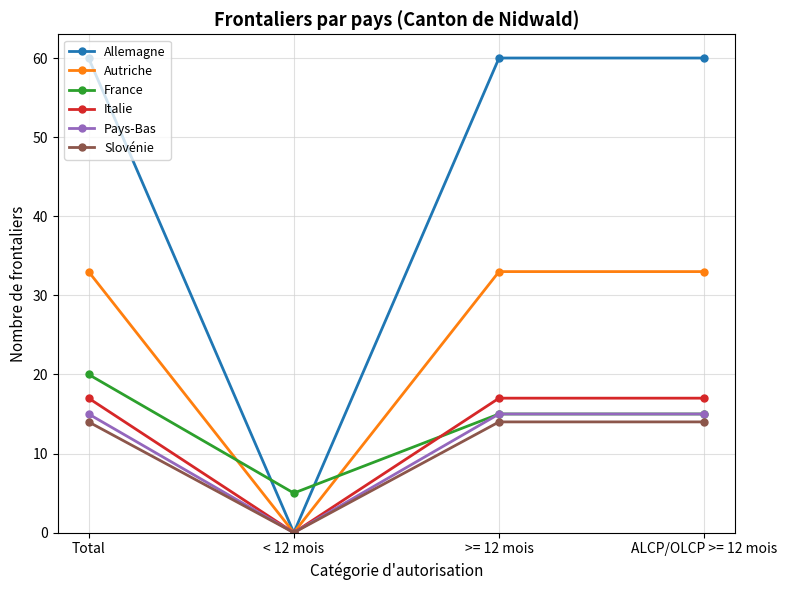

What is the maximum value for Slovénie?

14